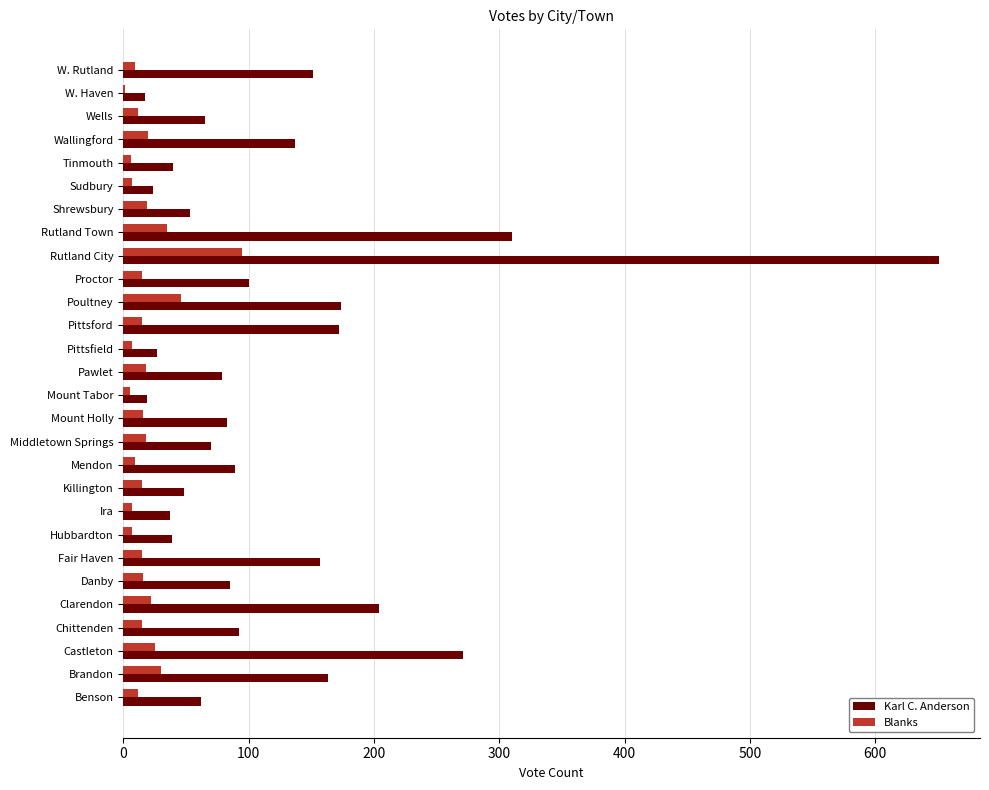

How many distinct data groups are displayed?

2